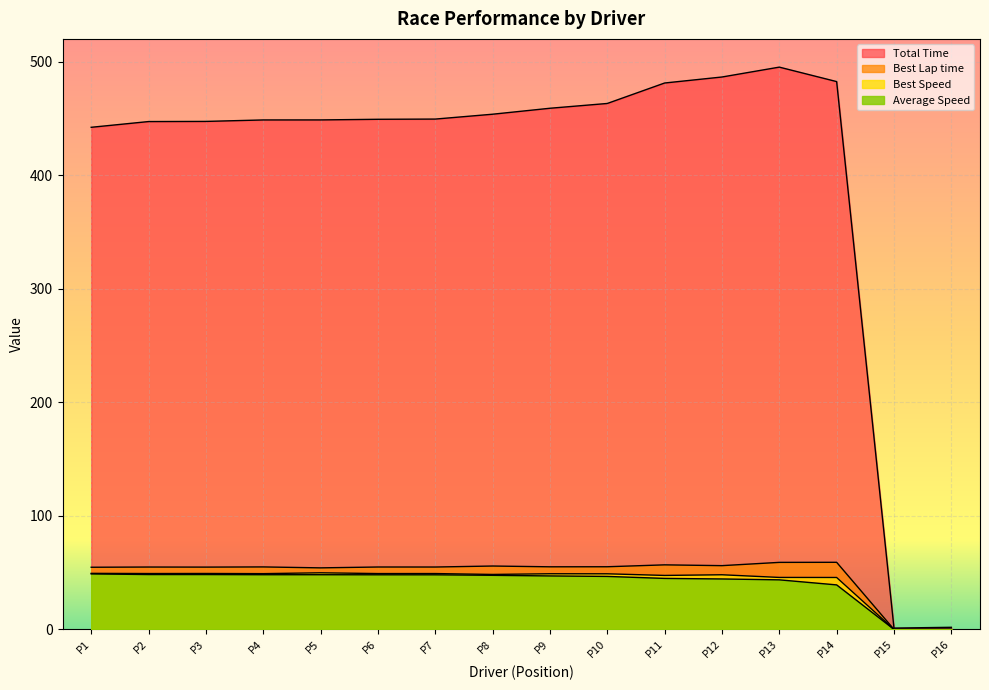

True or false: Best Lap time and Best Speed intersect in this chart.

False